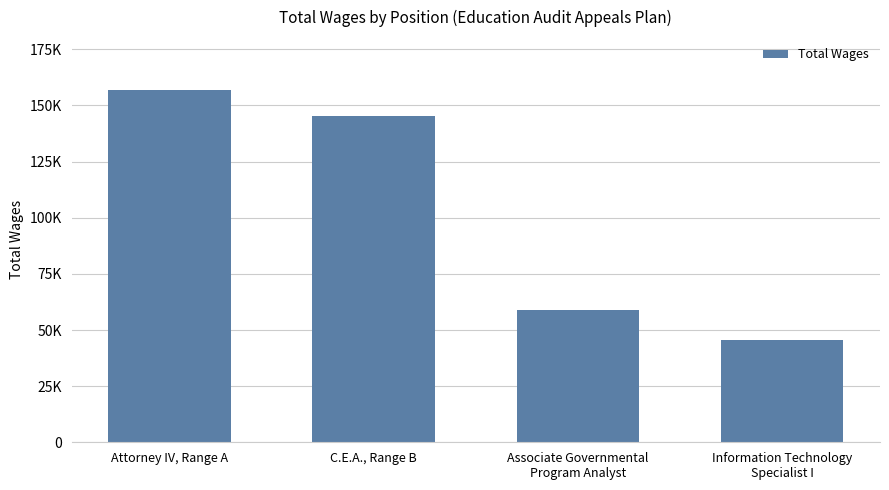

Does the chart contain any negative values?

No